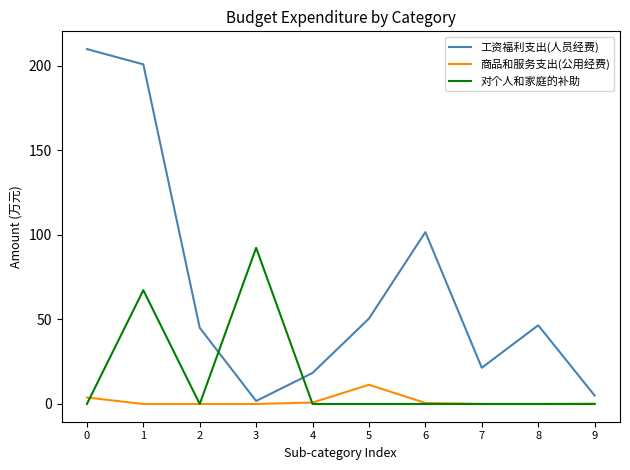

What is the sum of all 对个人和家庭的补助 values?

159.8